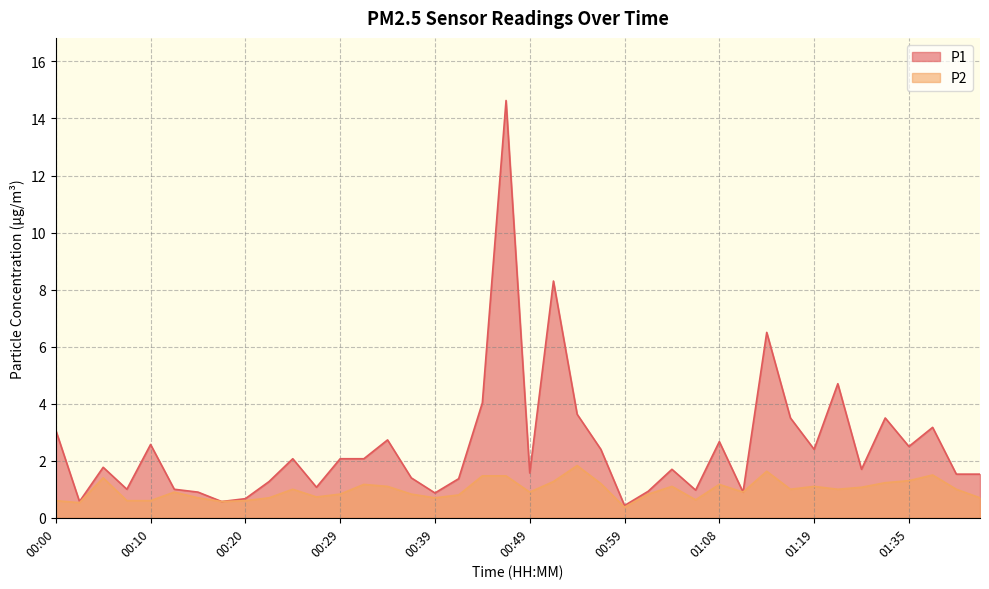

Which category has the highest value in the P1 series?

00:46